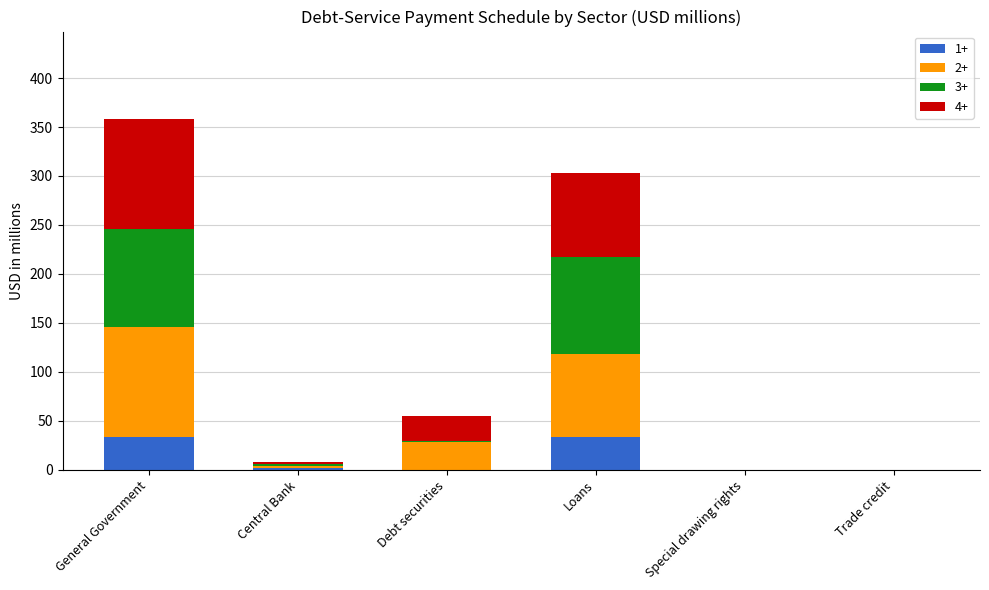

True or false: 1+ has a value of 0 at Special drawing rights.

True